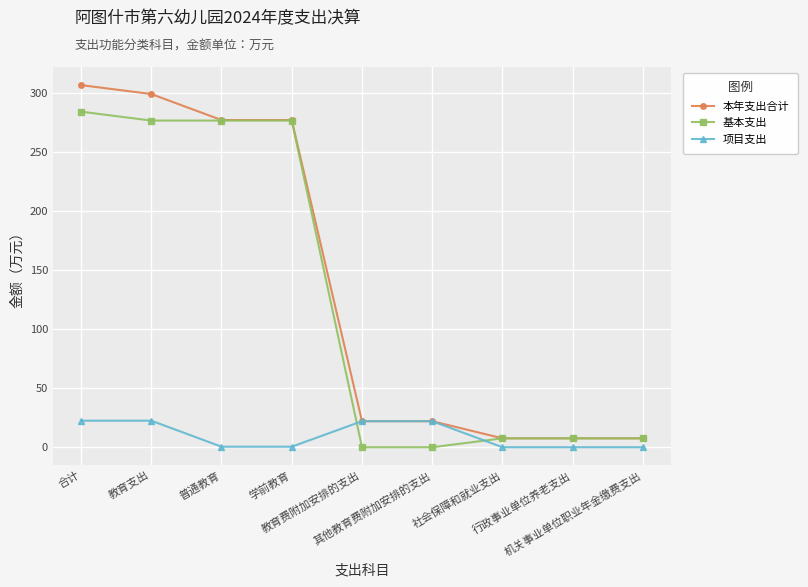

What is the maximum value shown in the chart?

306.6